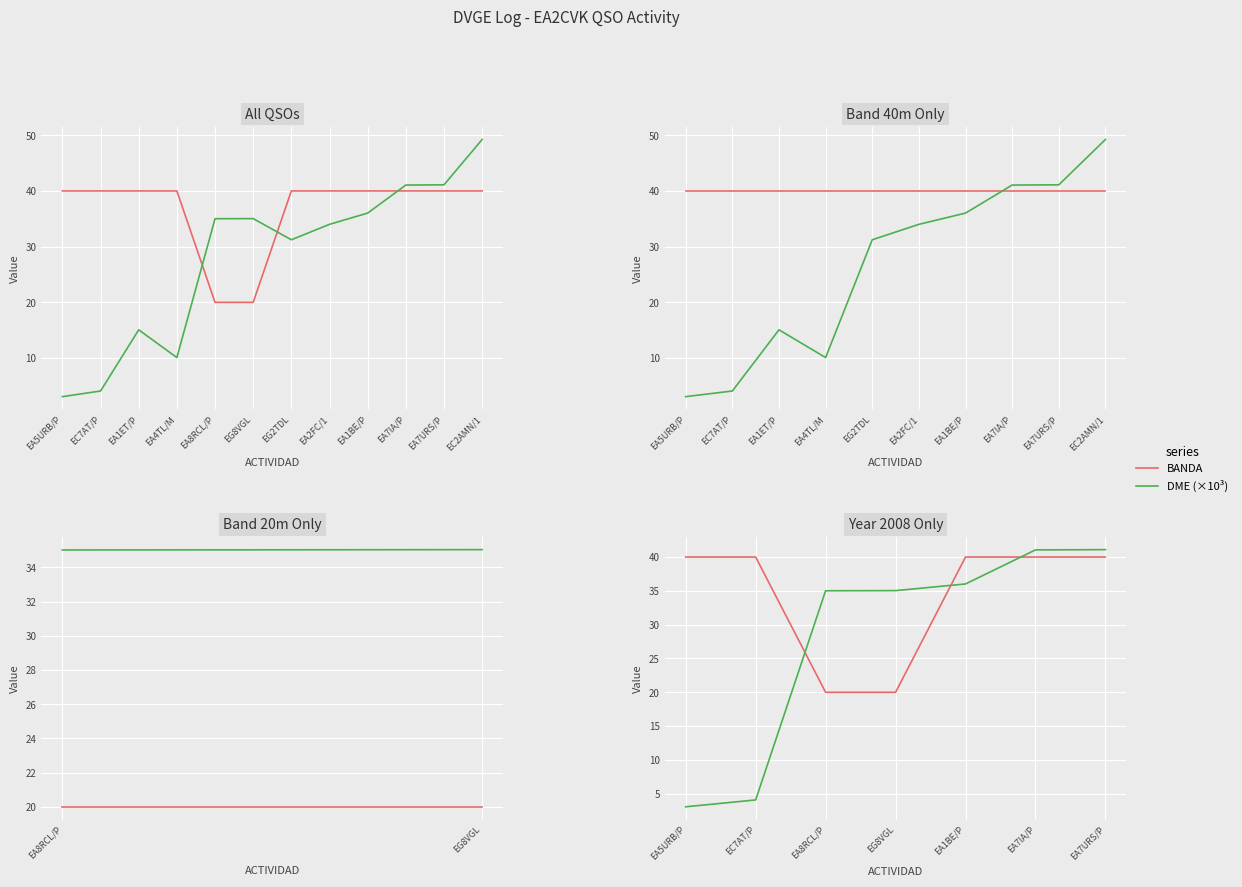

What is the label of the 6th point from the right?

EC7AT/P